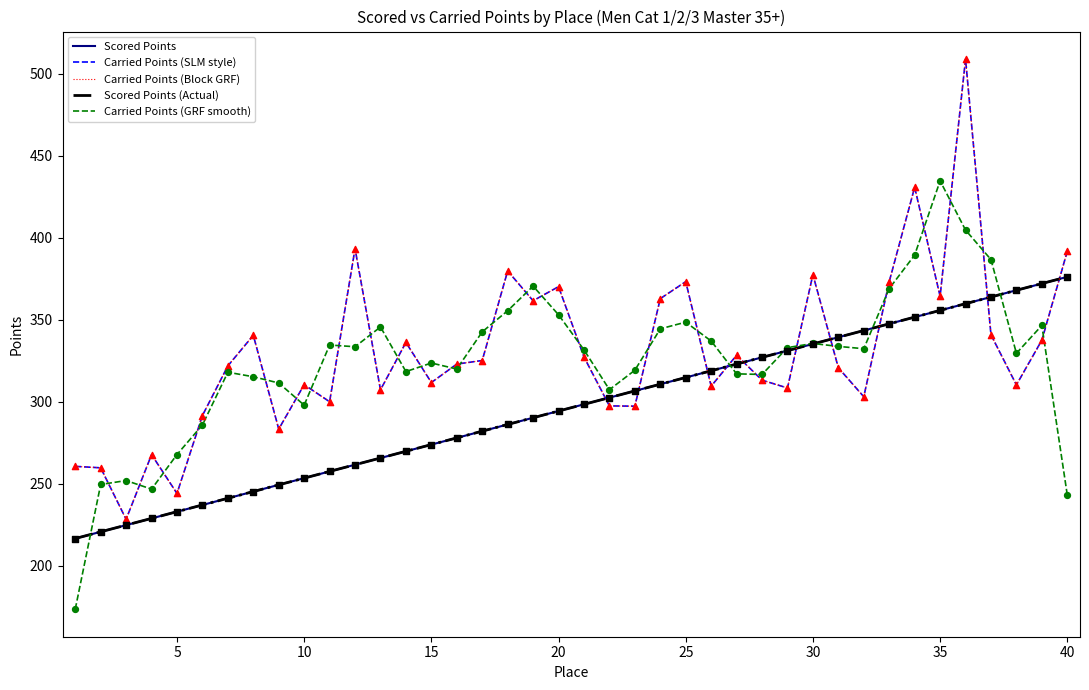

Is this an area chart (filled region under the line)?

No